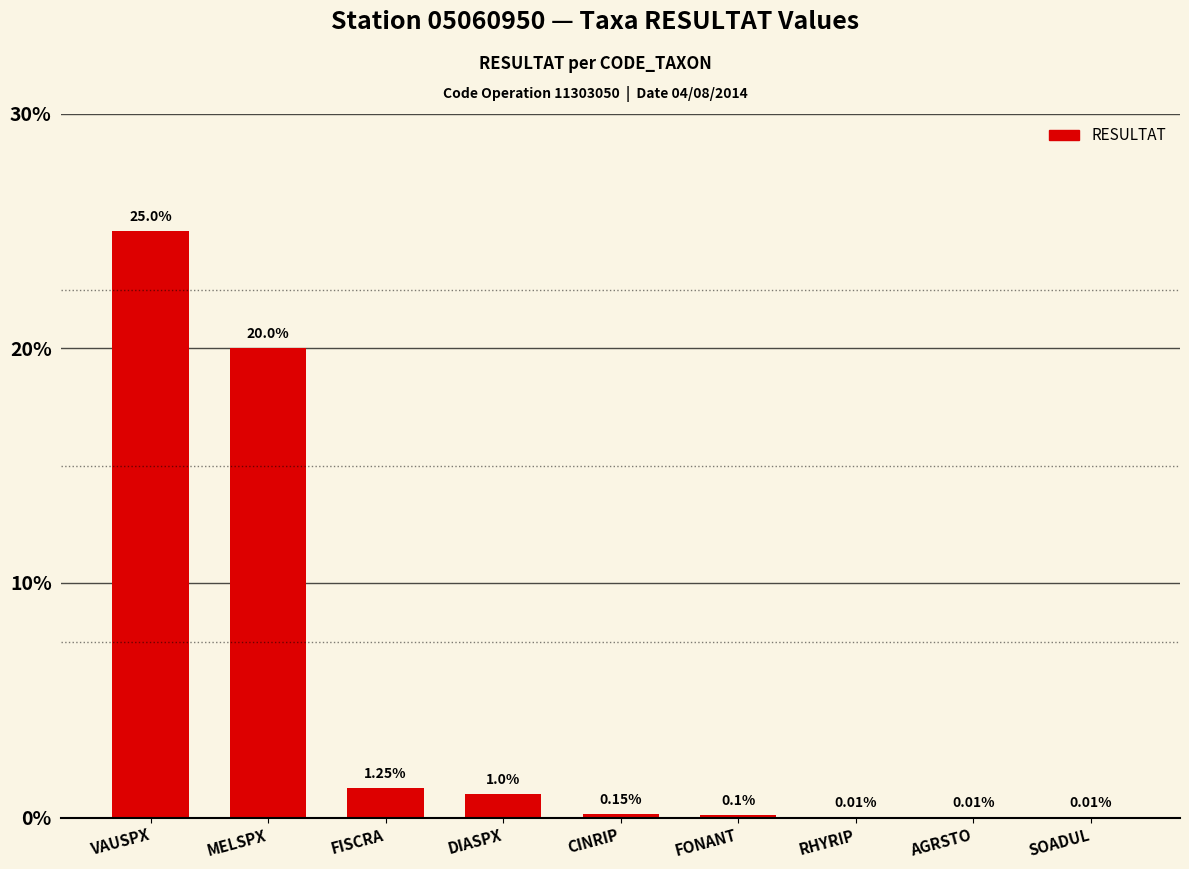

What is the change in value from FISCRA to AGRSTO?

-1.2